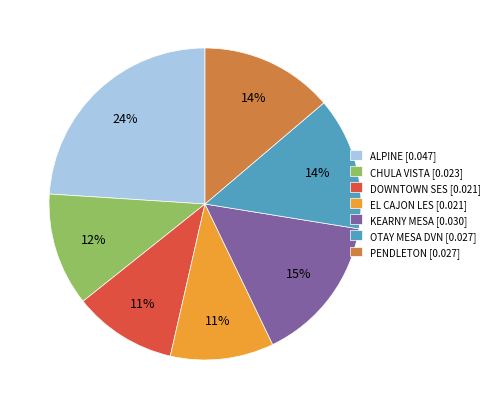

How many segments does this pie chart have?

7